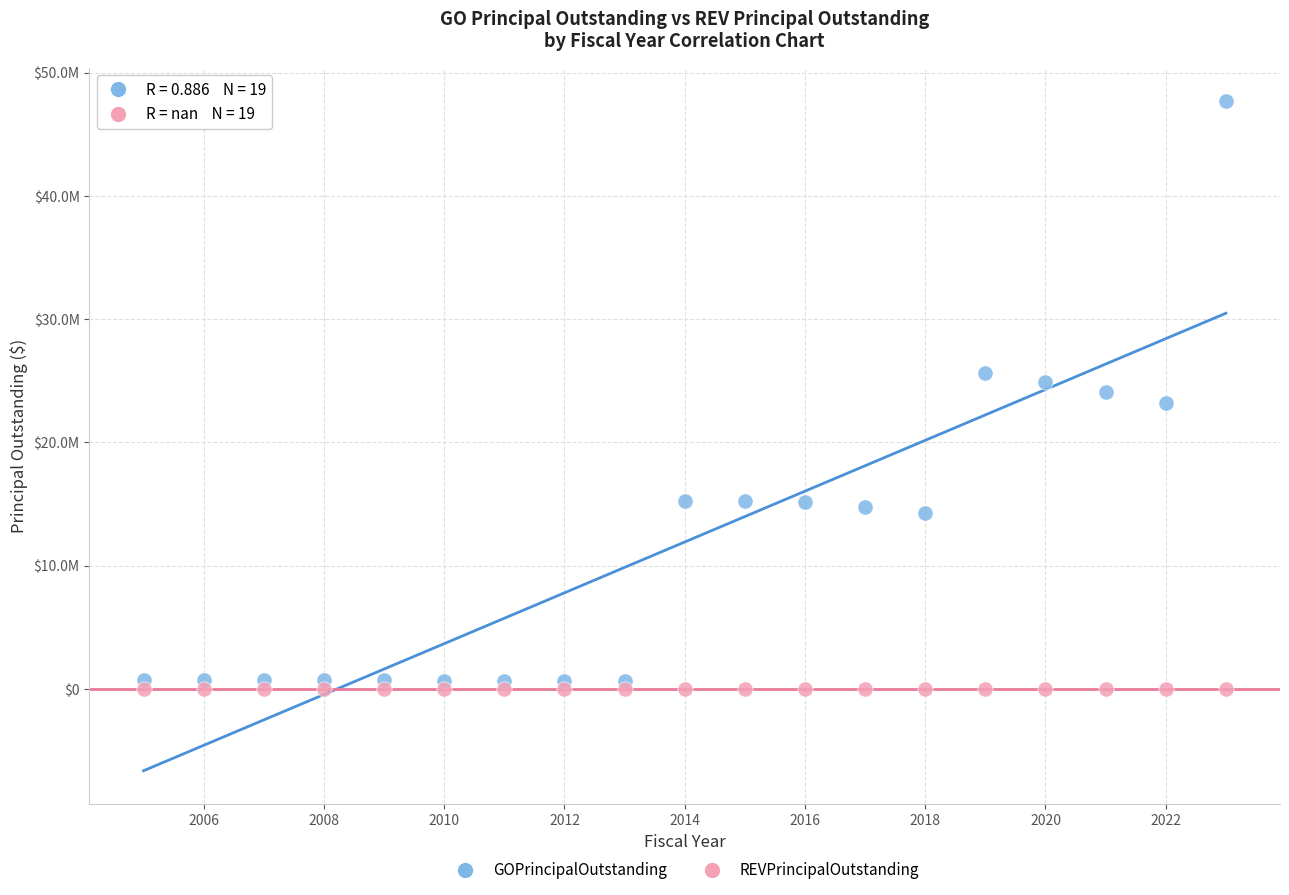

Which series reaches the maximum Y coordinate?

GOPrincipalOutstanding